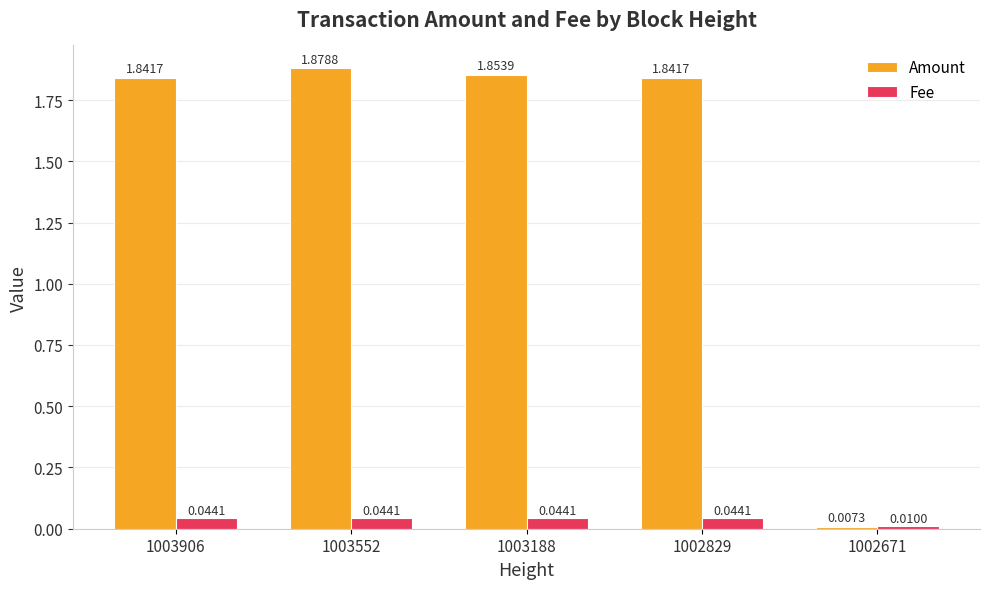

At how many categories does at least one series exceed 1?

4